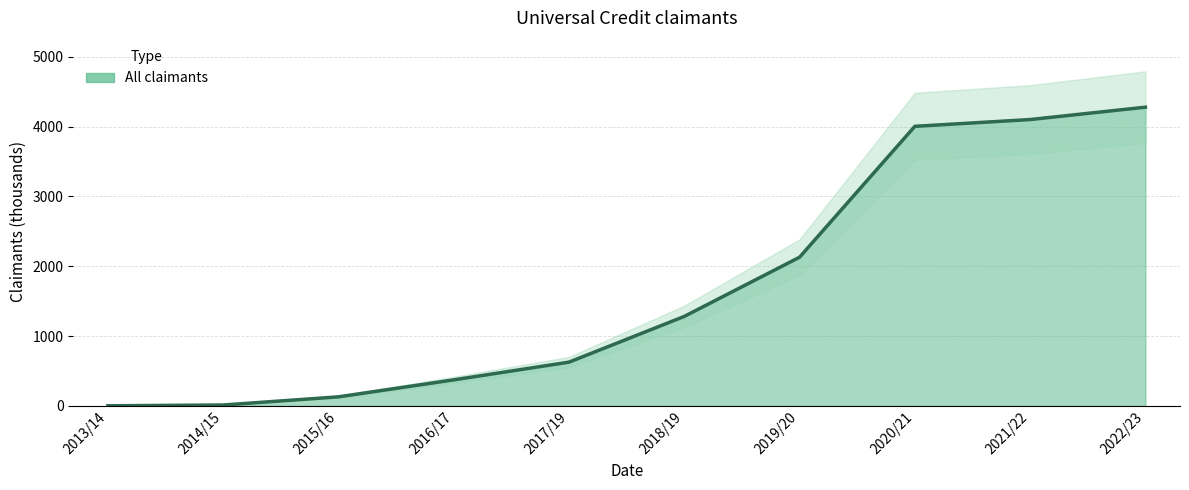

What is the difference between the maximum and minimum values?

4277